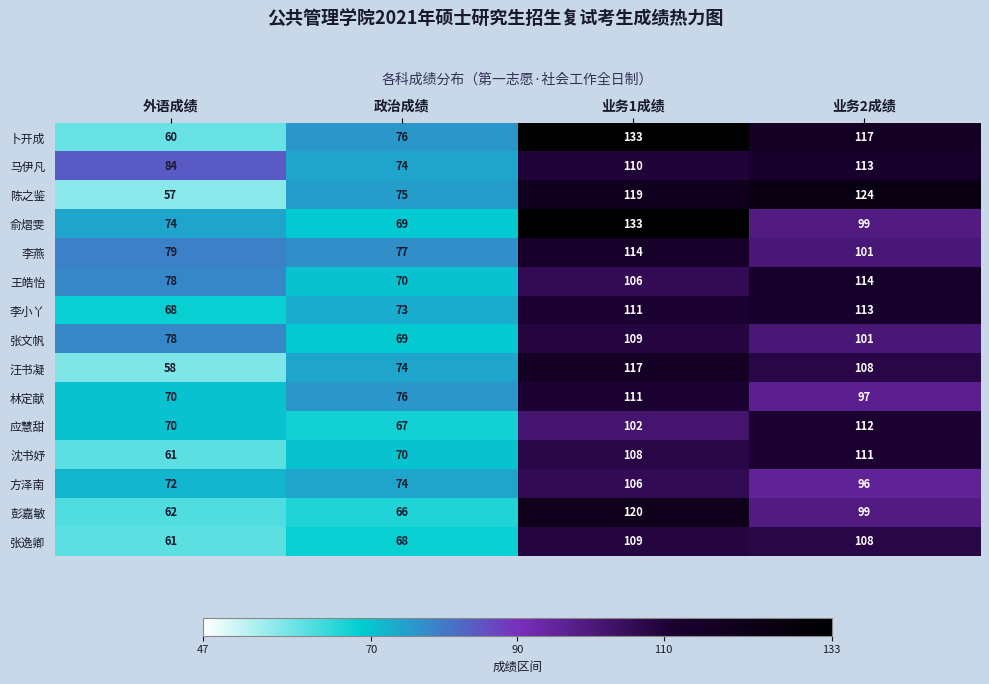

What is the difference between the second highest and minimum values in the 俞熠雯 series?

30